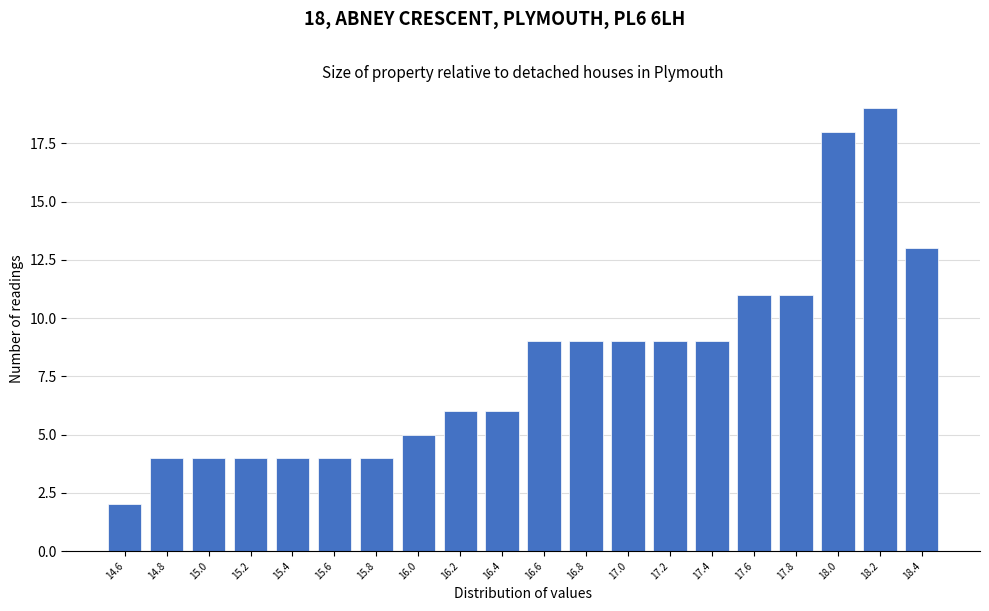

Reading right to left, extract all data points from this chart.

13	19	18	11	11	9	9	9	9	9	6	6	5	4	4	4	4	4	4	2